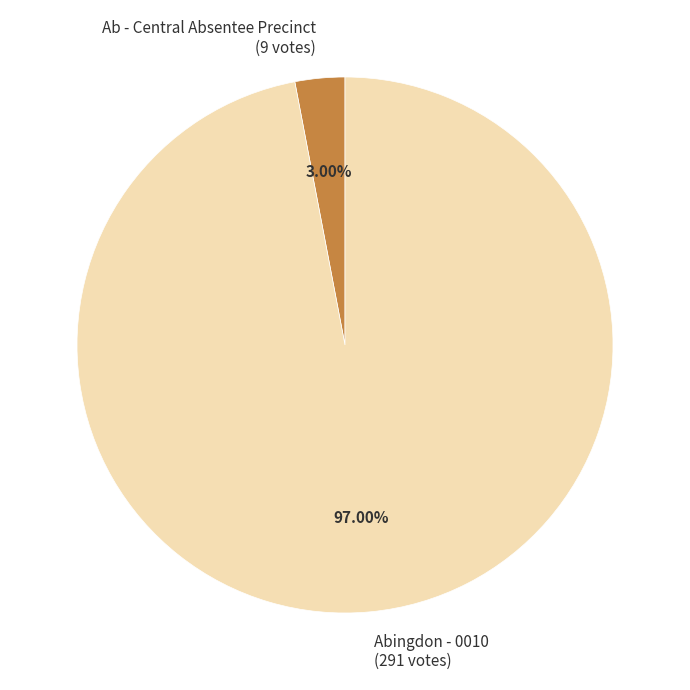

To the nearest percent, what is the combined percentage of Abingdon - 0010 and Ab - Central Absentee Precinct?

100%